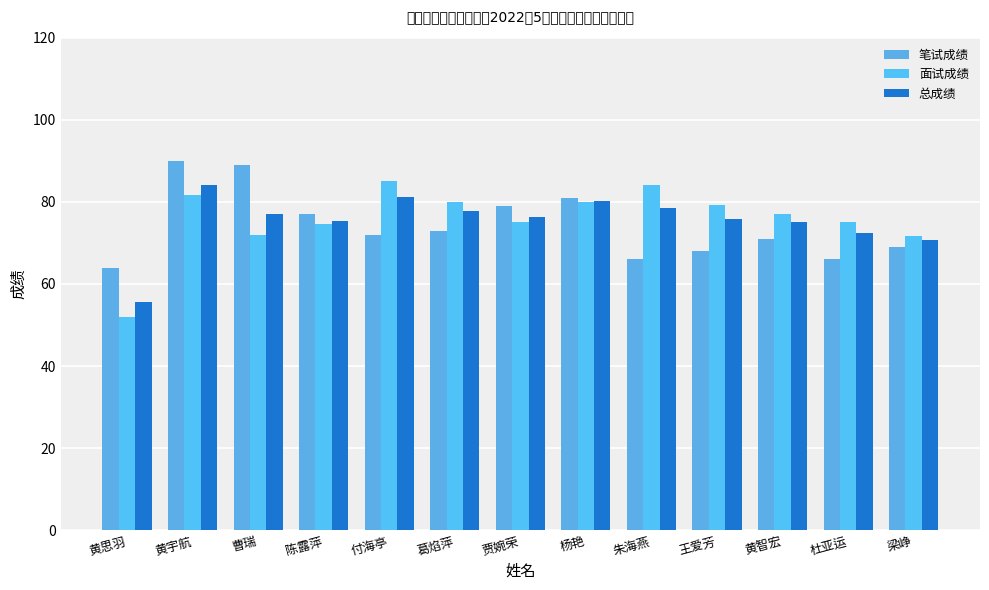

How many series are shown in this chart?

3